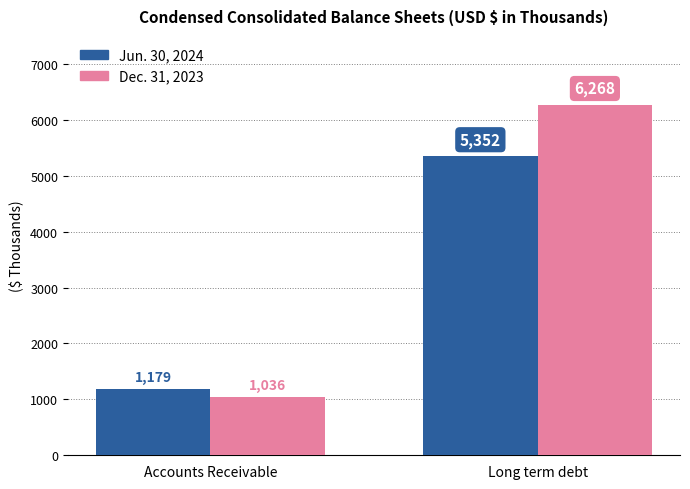

The Jun. 30, 2024 series shows 1179 at Accounts Receivable. True or false?

True